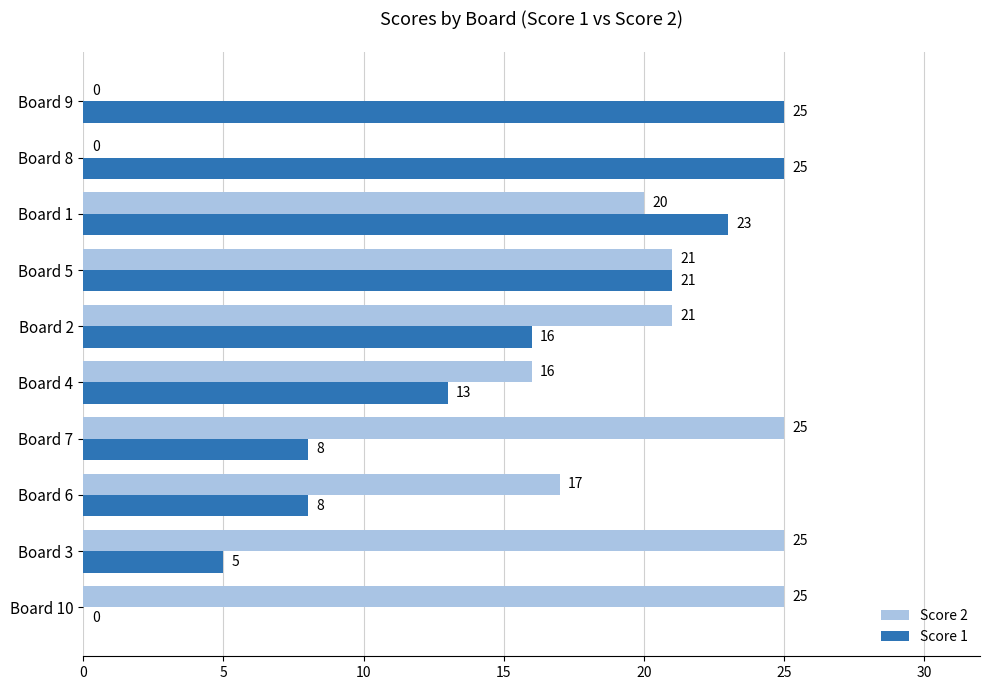

What is the average value of the Score 1 series?

14